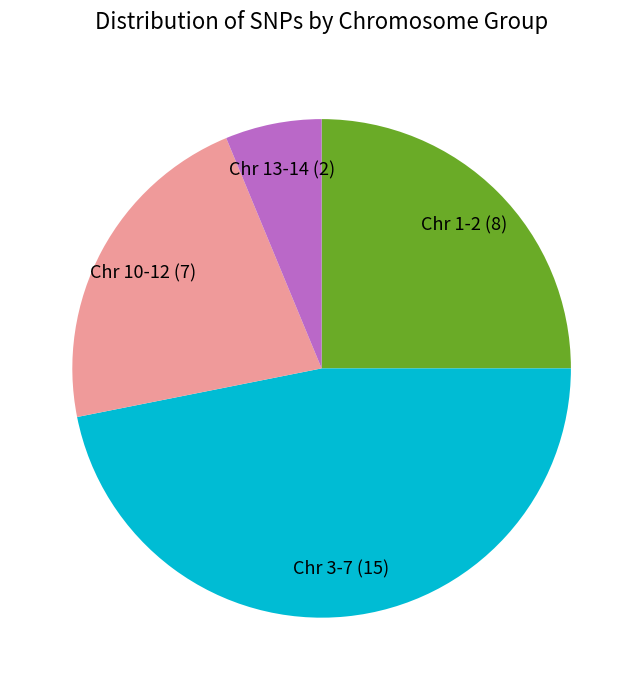

Does any single category account for the majority?

No